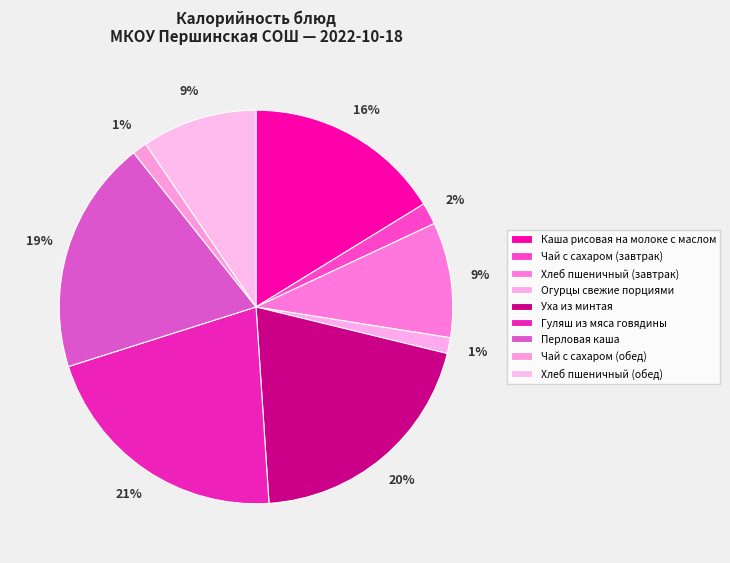

What percentage do Огурцы свежие порциями and Перловая каша together represent?

20.5%